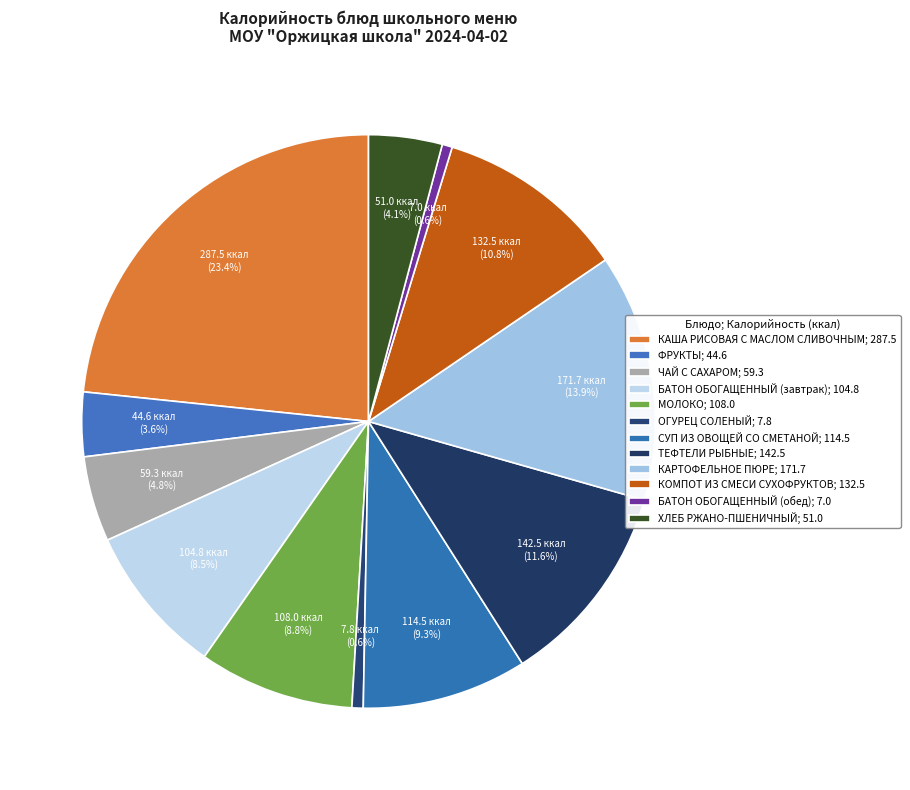

How many slices are in this pie chart?

12